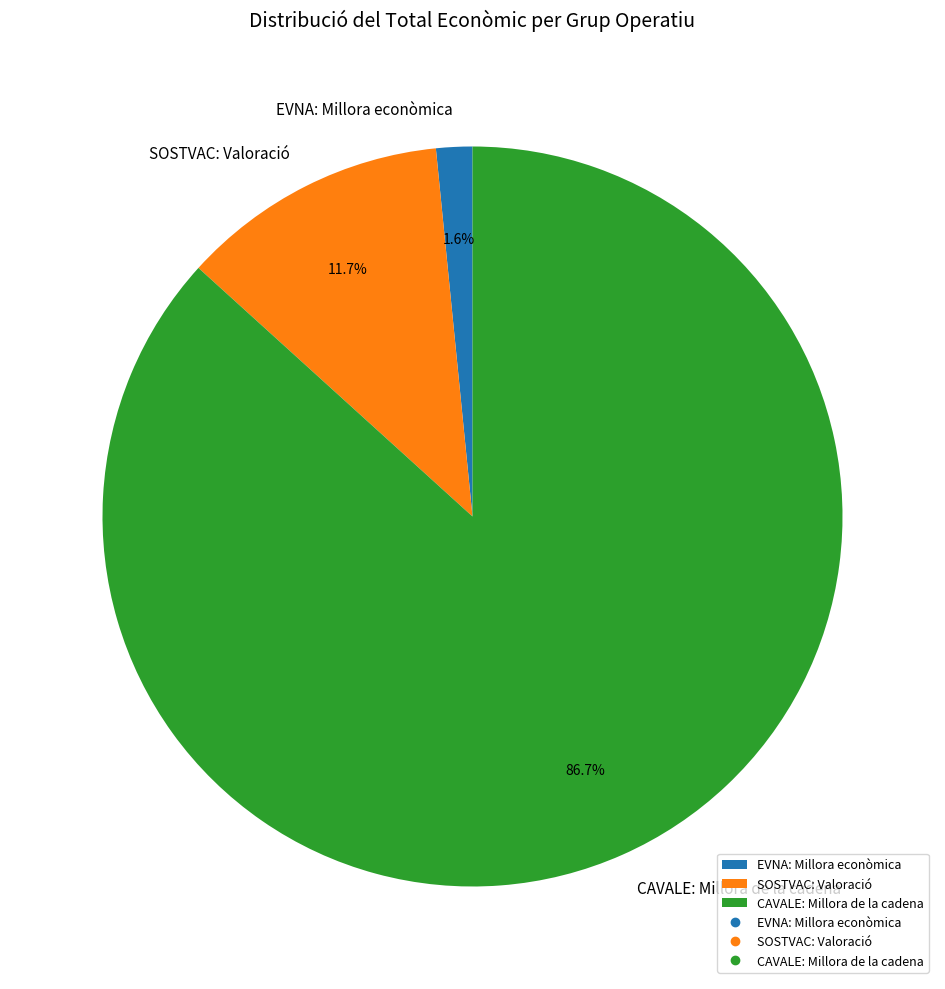

Which category has the biggest portion of the pie?

CAVALE: Millora de la cadena